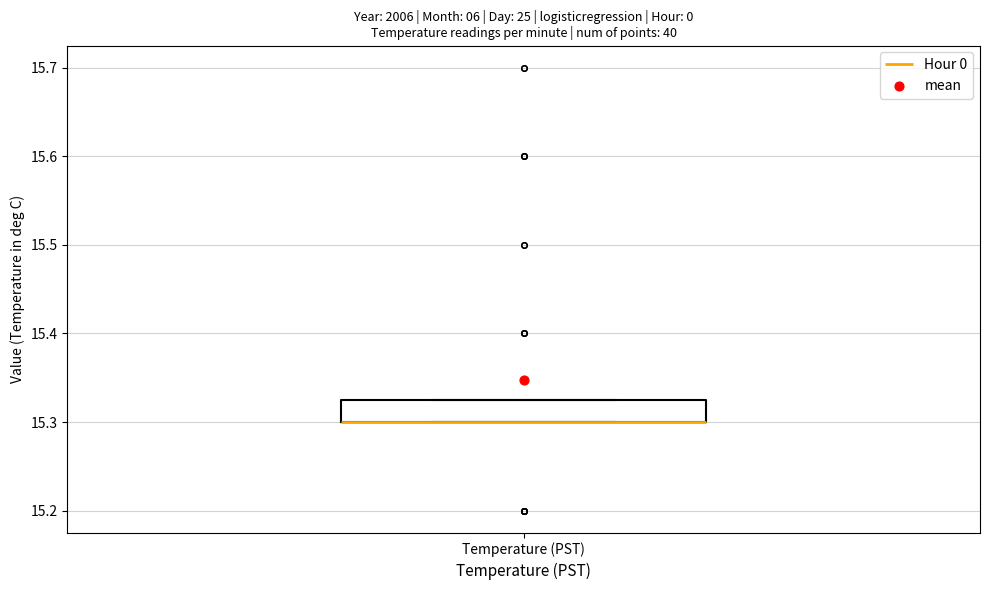

Read this box plot against the y-axis: the position of the median line, the range covered by the box, and the ends of both whiskers. The values are not printed on the chart, so give them approximately, as read against the axis.

median 15.30 (drawn on the box's lower edge), box 15.30 to 15.33, whiskers 15.30 to 15.33